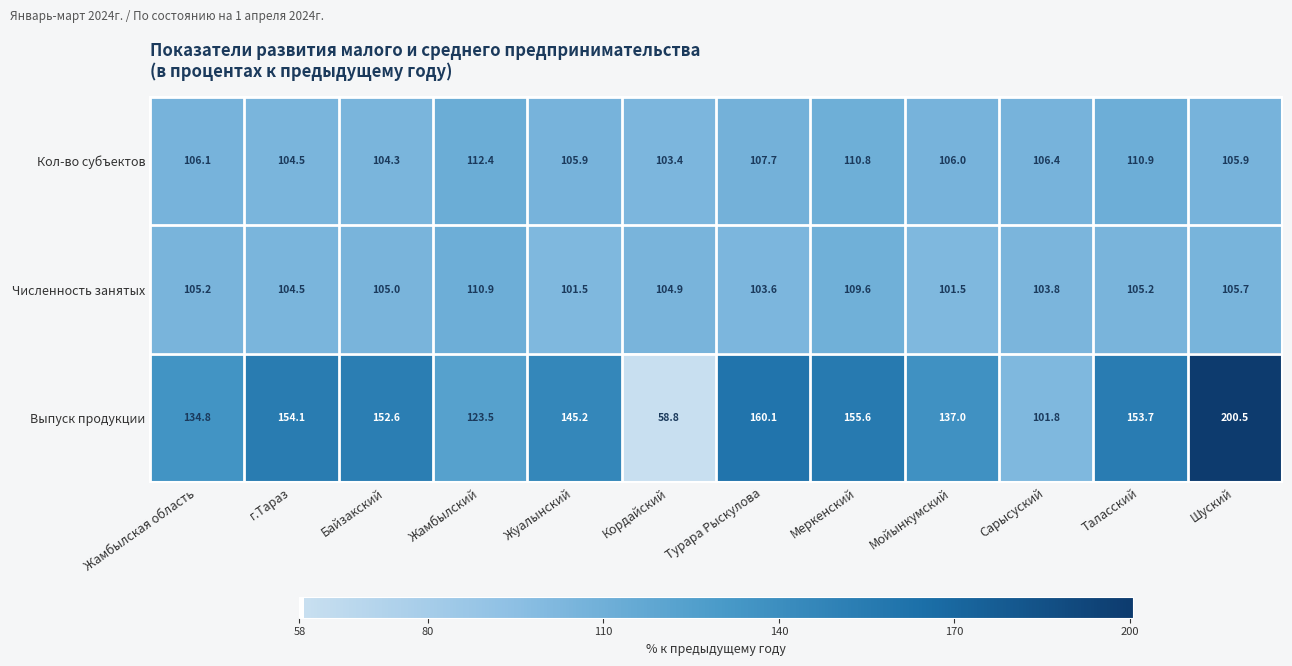

Which label corresponds to the smallest value in the chart?

Кордайский